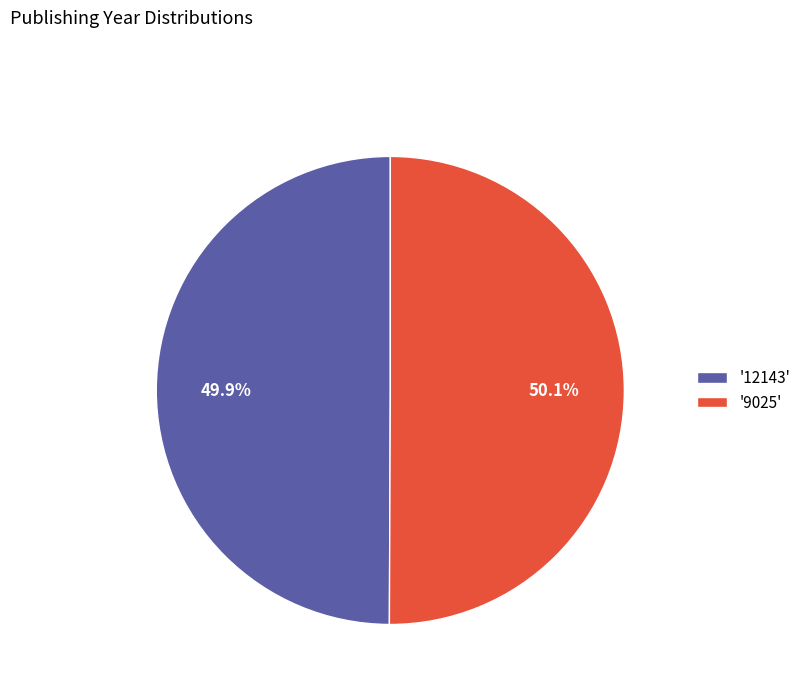

What percentage is NOT represented by '9025'?

49.9%